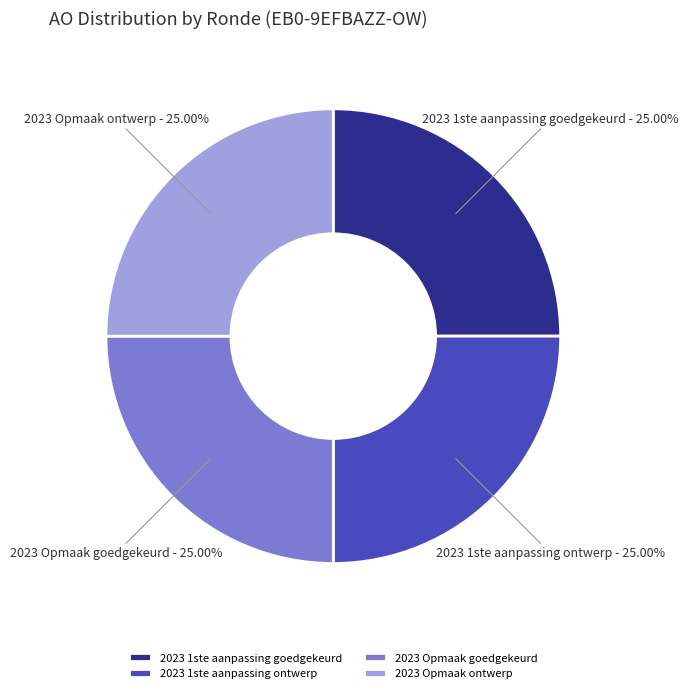

Does 2023 1ste aanpassing ontwerp represent more than half of the total?

No